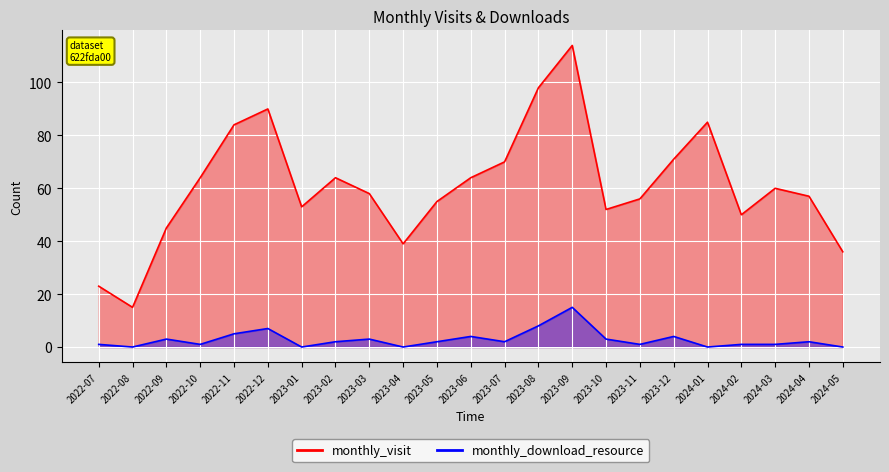

What are all the series names shown in the legend?

monthly_visit, monthly_download_resource